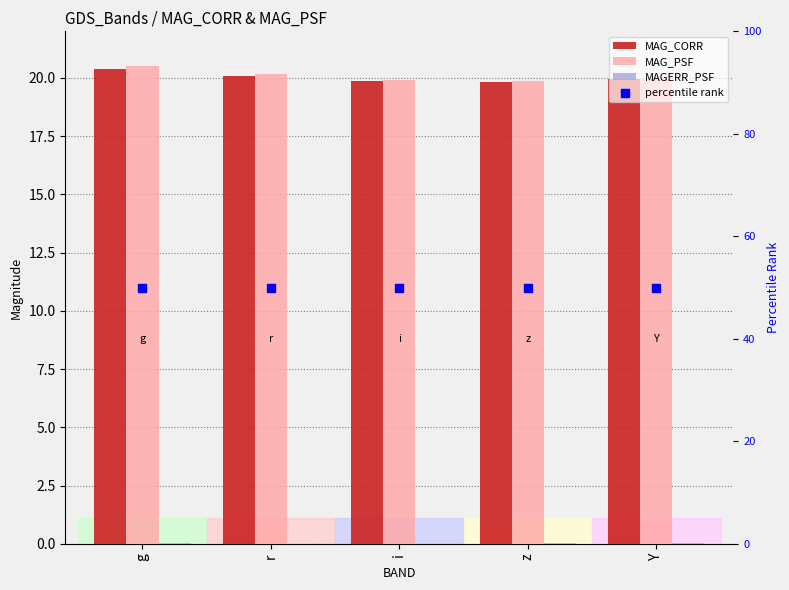

What are all the series names shown in the legend?

MAG_CORR, MAG_PSF, MAGERR_PSF, percentile rank